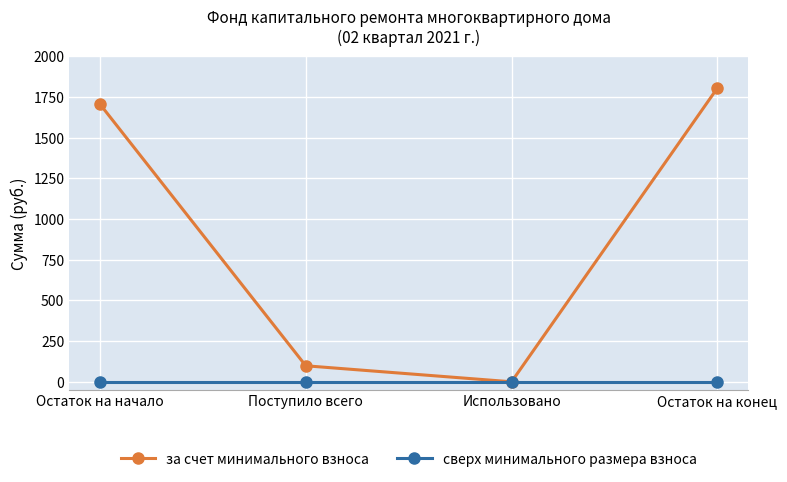

What is the label of the 3rd point from the left?

Использовано